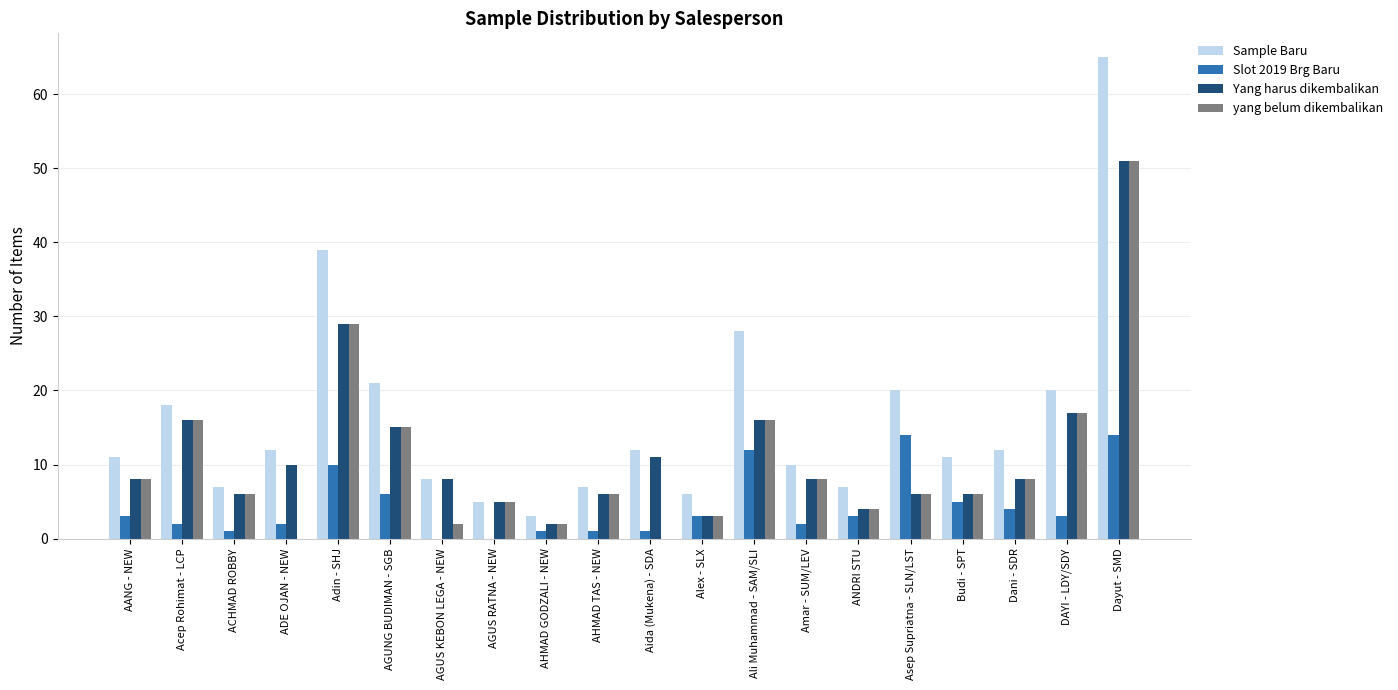

Reading right to left, what are all the values shown in this chart?

Sample Baru: Dayut - SMD=65	DAYI - LDY/SDY=20	Dani - SDR=12	Budi - SPT=11	Asep Supriatna - SLN/LST=20	ANDRI STU=7	Amar - SUM/LEV=10	Ali Muhammad - SAM/SLI=28	Alex - SLX=6	Aida (Mukena) - SDA=12	AHMAD TAS - NEW=7	AHMAD GODZALI - NEW=3	AGUS RATNA - NEW=5	AGUS KEBON LEGA - NEW=8	AGUNG BUDIMAN - SGB=21	Adin - SHJ=39	ADE OJAN - NEW=12	ACHMAD ROBBY=7	Acep Rohimat - LCP=18	AANG - NEW=11
Slot 2019 Brg Baru: Dayut - SMD=14	DAYI - LDY/SDY=3	Dani - SDR=4	Budi - SPT=5	Asep Supriatna - SLN/LST=14	ANDRI STU=3	Amar - SUM/LEV=2	Ali Muhammad - SAM/SLI=12	Alex - SLX=3	Aida (Mukena) - SDA=1	AHMAD TAS - NEW=1	AHMAD GODZALI - NEW=1	AGUS RATNA - NEW=0	AGUS KEBON LEGA - NEW=0	AGUNG BUDIMAN - SGB=6	Adin - SHJ=10	ADE OJAN - NEW=2	ACHMAD ROBBY=1	Acep Rohimat - LCP=2	AANG - NEW=3
Yang harus dikembalikan: Dayut - SMD=51	DAYI - LDY/SDY=17	Dani - SDR=8	Budi - SPT=6	Asep Supriatna - SLN/LST=6	ANDRI STU=4	Amar - SUM/LEV=8	Ali Muhammad - SAM/SLI=16	Alex - SLX=3	Aida (Mukena) - SDA=11	AHMAD TAS - NEW=6	AHMAD GODZALI - NEW=2	AGUS RATNA - NEW=5	AGUS KEBON LEGA - NEW=8	AGUNG BUDIMAN - SGB=15	Adin - SHJ=29	ADE OJAN - NEW=10	ACHMAD ROBBY=6	Acep Rohimat - LCP=16	AANG - NEW=8
yang belum dikembalikan: Dayut - SMD=51	DAYI - LDY/SDY=17	Dani - SDR=8	Budi - SPT=6	Asep Supriatna - SLN/LST=6	ANDRI STU=4	Amar - SUM/LEV=8	Ali Muhammad - SAM/SLI=16	Alex - SLX=3	Aida (Mukena) - SDA=0	AHMAD TAS - NEW=6	AHMAD GODZALI - NEW=2	AGUS RATNA - NEW=5	AGUS KEBON LEGA - NEW=2	AGUNG BUDIMAN - SGB=15	Adin - SHJ=29	ADE OJAN - NEW=0	ACHMAD ROBBY=6	Acep Rohimat - LCP=16	AANG - NEW=8